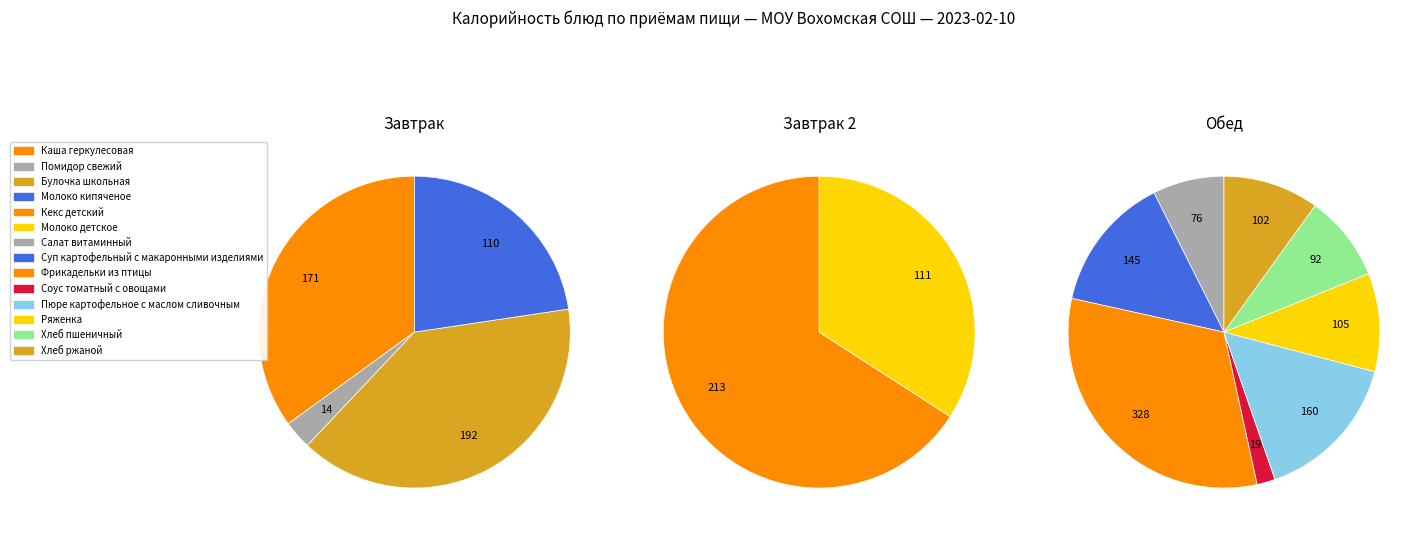

Does any single category account for the majority?

No